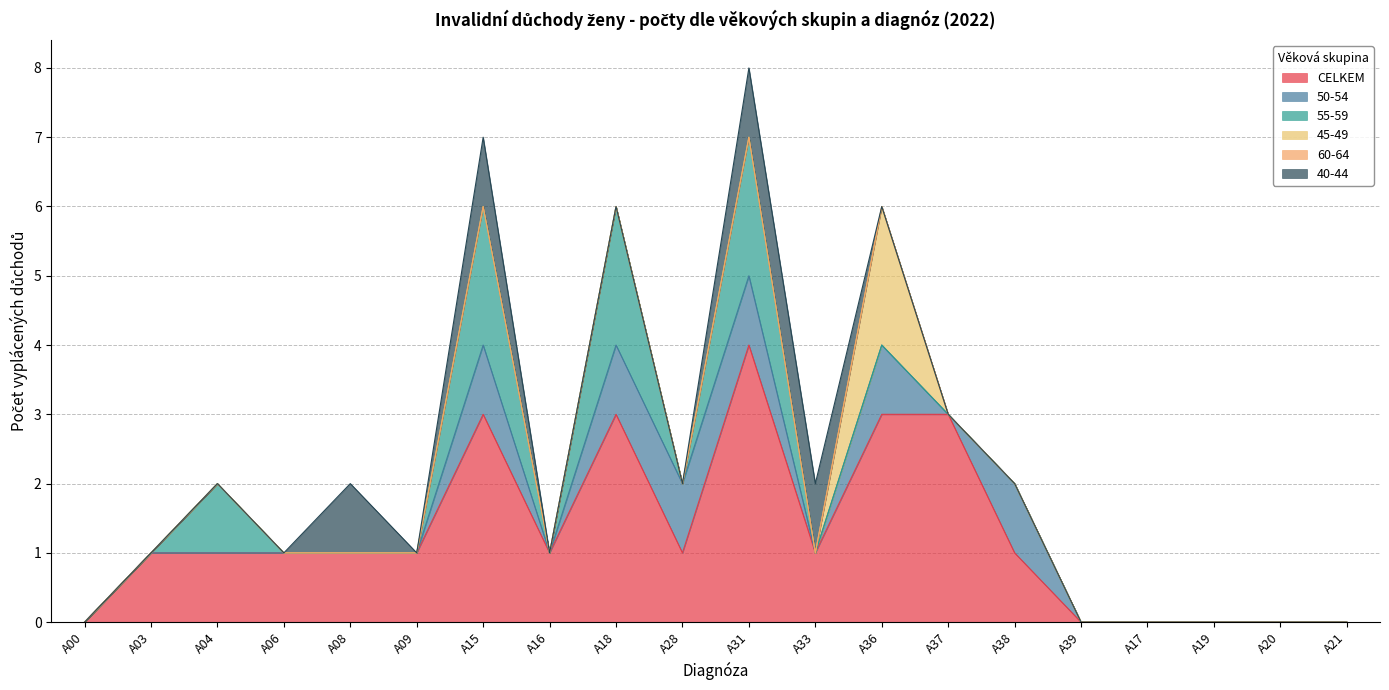

Between A09 and A18, which series saw the biggest shift?

CELKEM